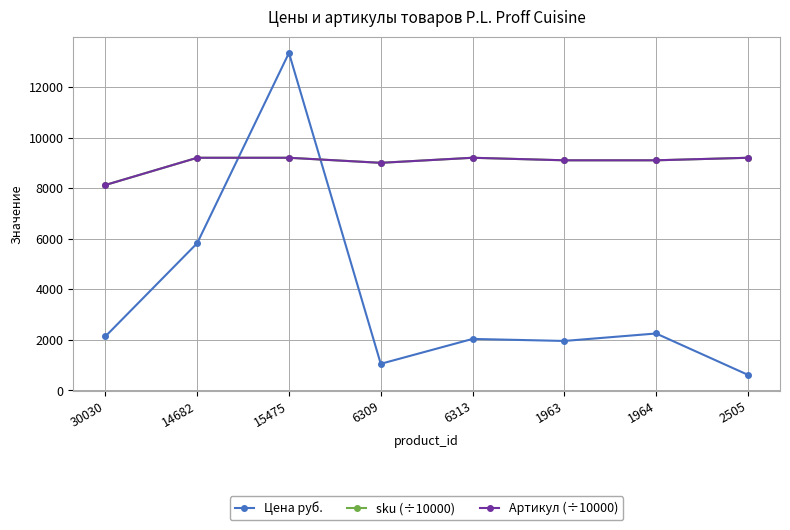

The Цена руб. series shows 1086.8 at 1964. True or false?

False